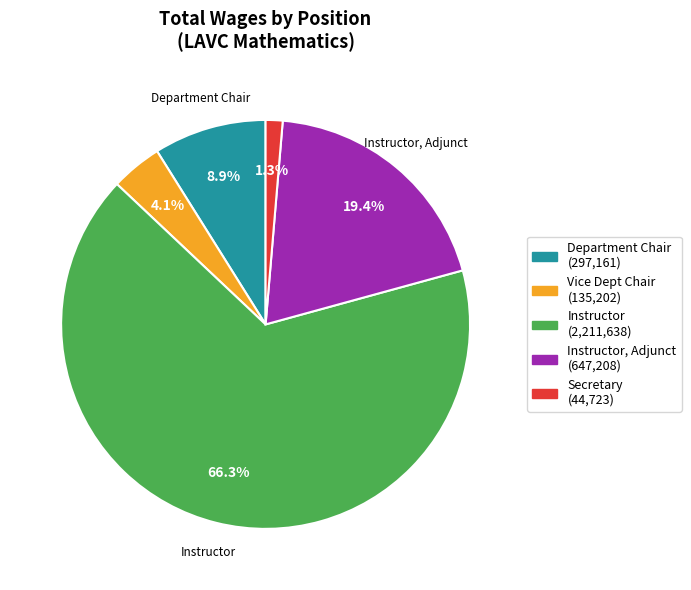

Count the number of slices in the pie.

5